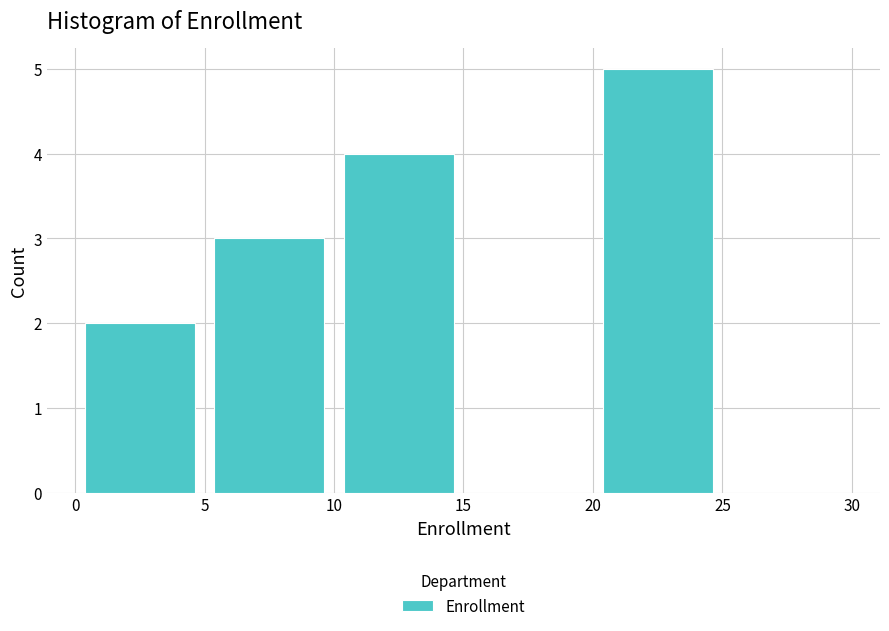

Which range on the x-axis has the tallest bar?

20 to 25